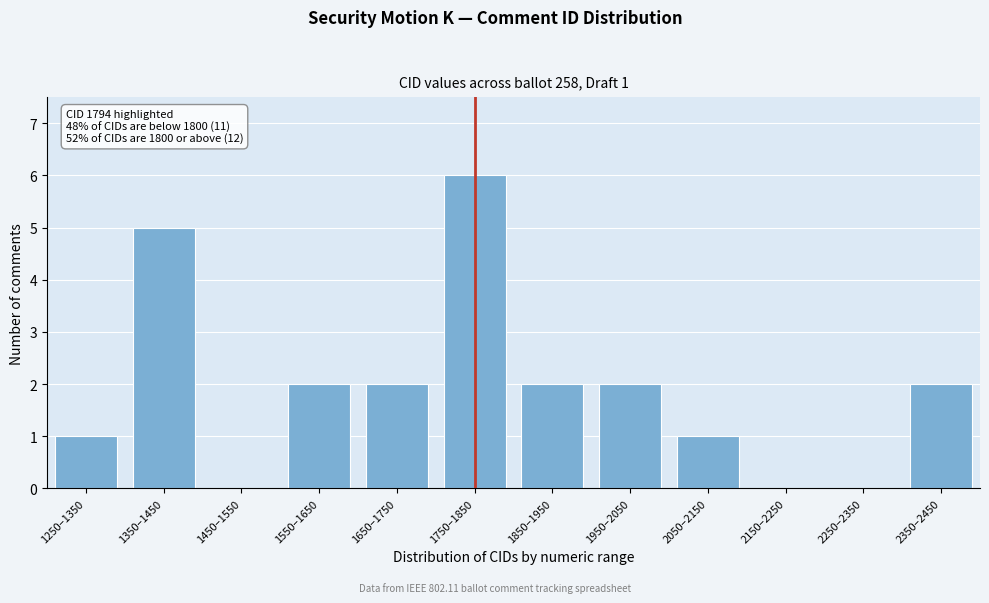

Reading left to right, list all the values displayed in this chart.

1250–1350=1	1350–1450=5	1450–1550=0	1550–1650=2	1650–1750=2	1750–1850=6	1850–1950=2	1950–2050=2	2050–2150=1	2150–2250=0	2250–2350=0	2350–2450=2